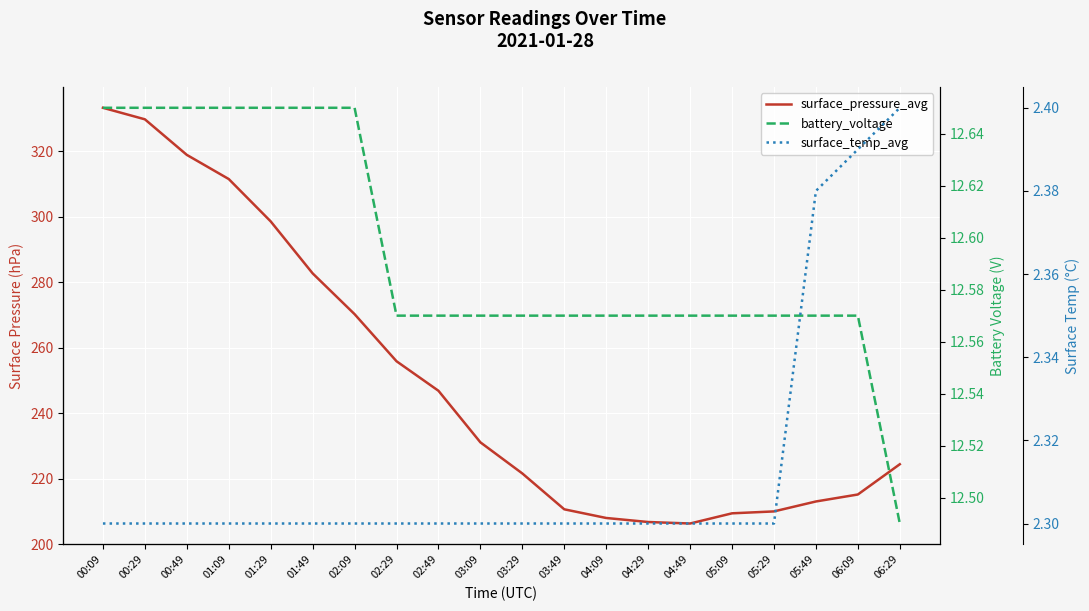

What is the smallest value displayed?

2.3